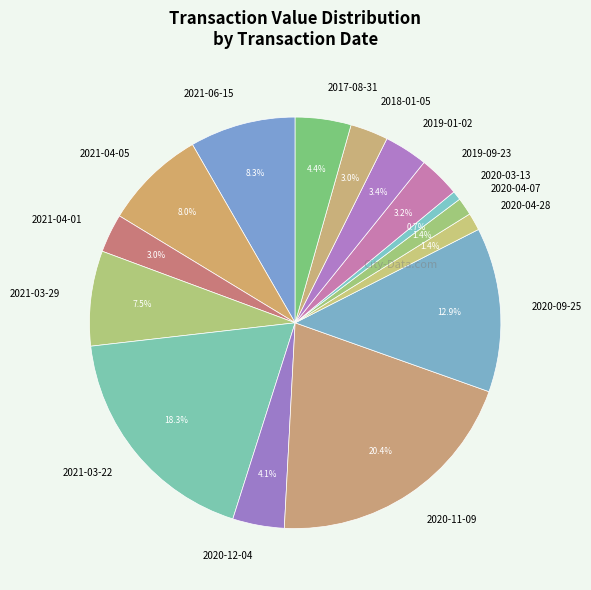

What percentage is NOT represented by 2017-08-31?

95.6%